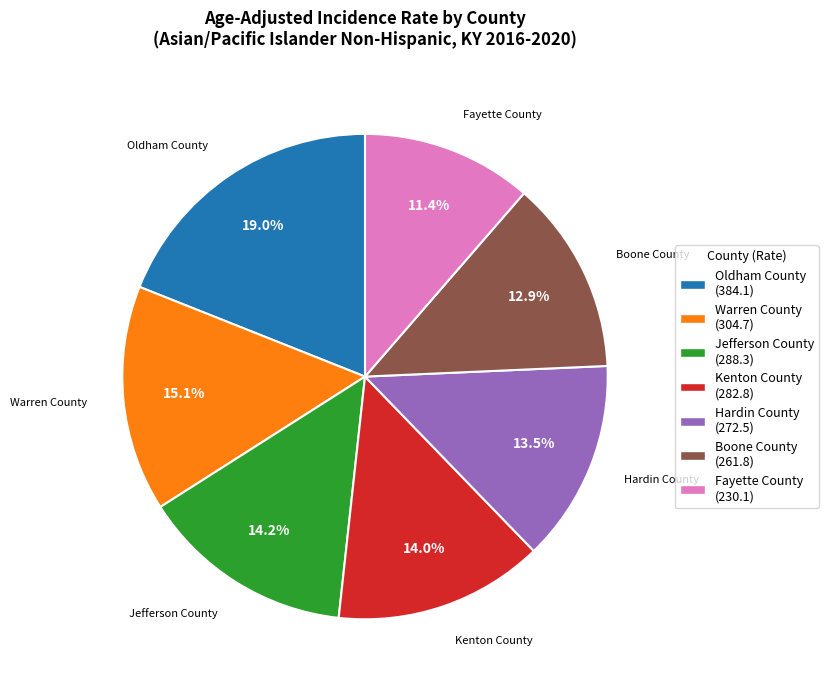

Which has a higher value, Jefferson County or Oldham County?

Oldham County